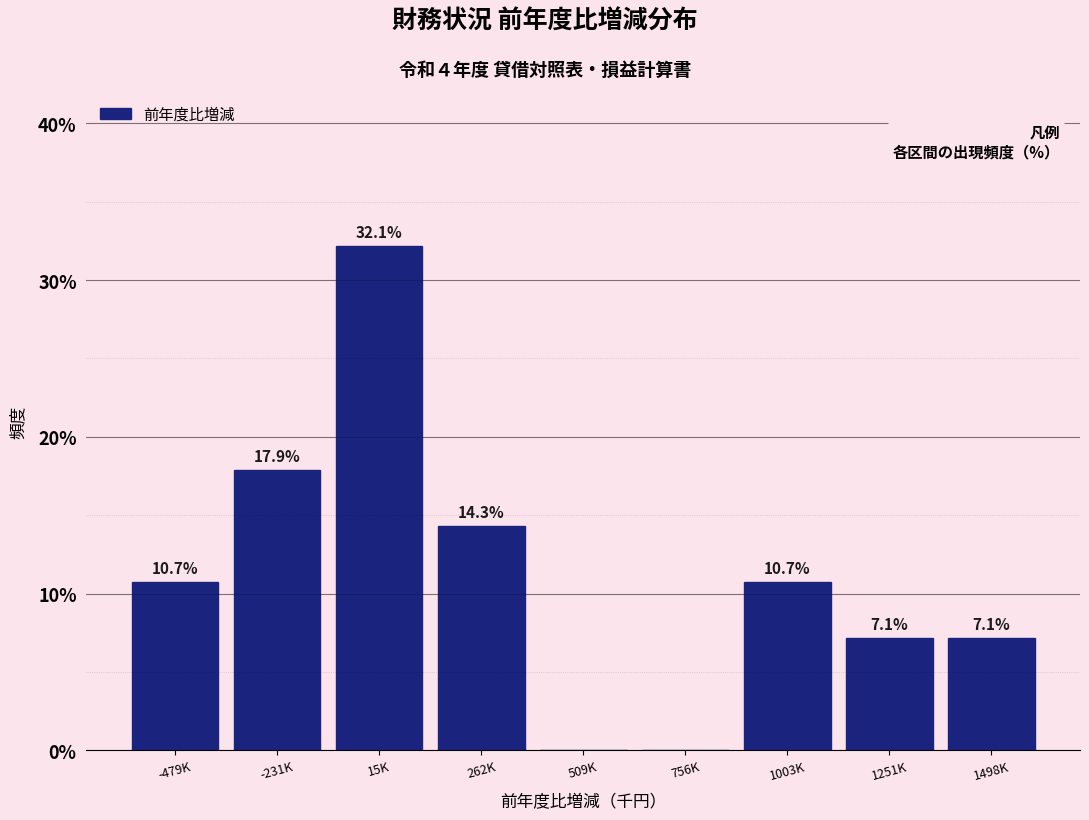

Reading left to right, extract all data points from this chart.

-479K=10.7	-231K=17.9	15K=32.1	262K=14.3	509K=0.0	756K=0.0	1003K=10.7	1251K=7.1	1498K=7.1